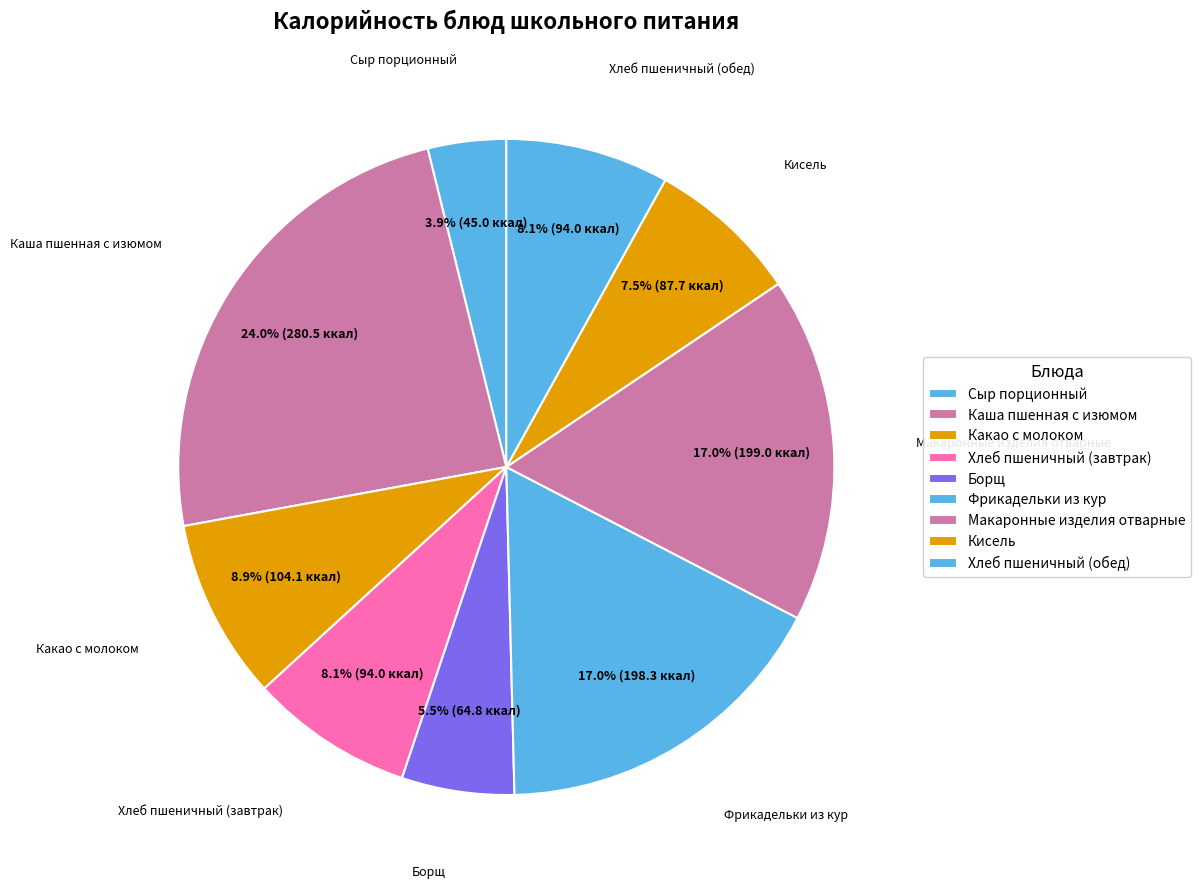

What percentage is the Кисель slice, to the nearest percent?

8%